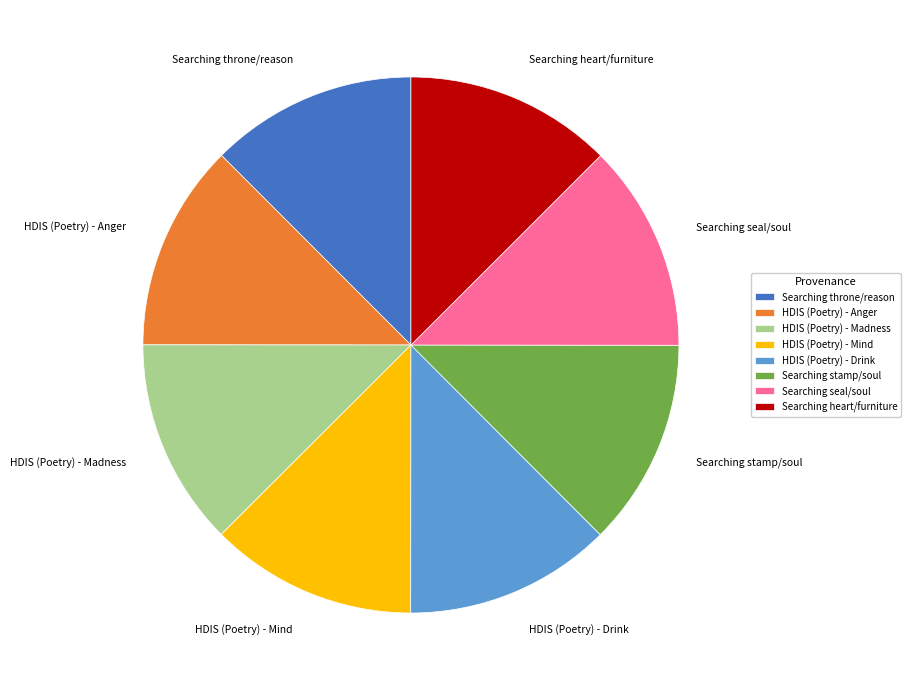

Is the sum of Searching heart/furniture and Searching throne/reason greater than half?

No